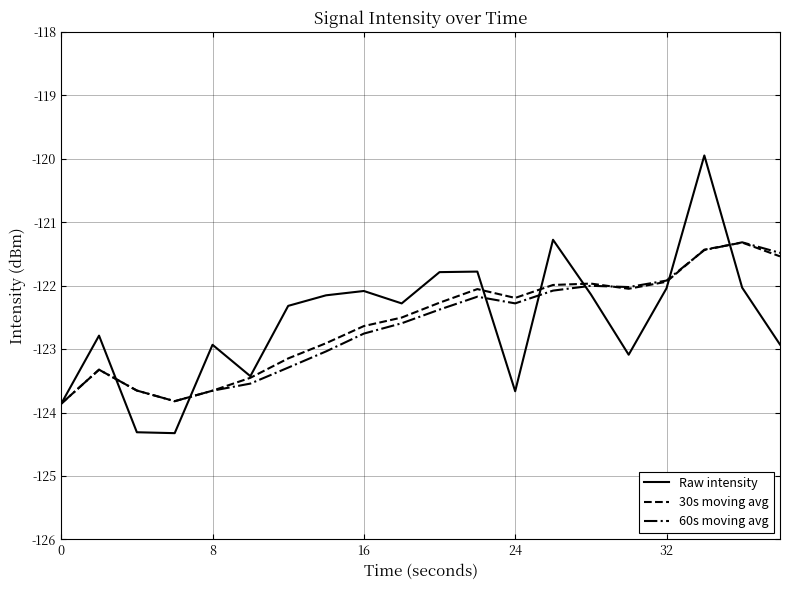

What is the greatest value displayed?

-119.9